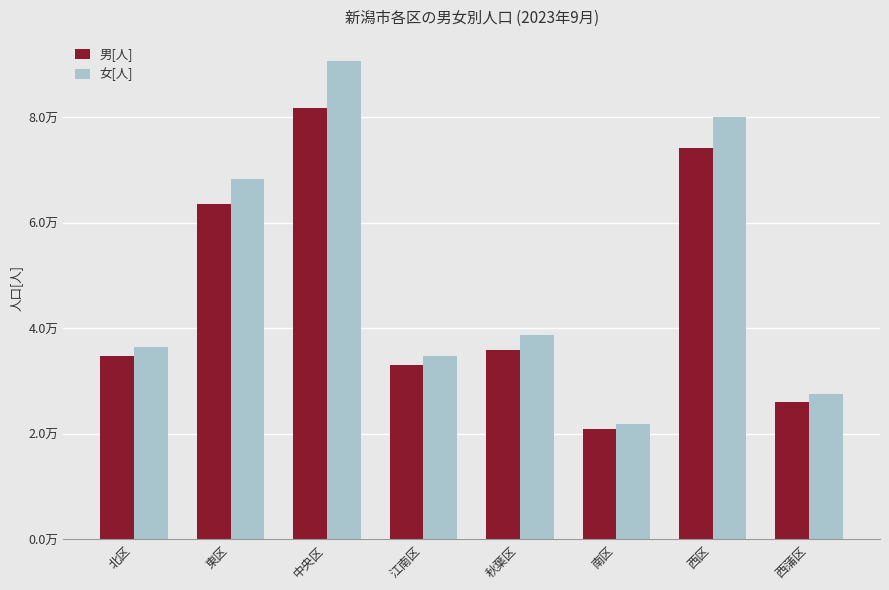

Are the bars grouped side by side (vs. stacked)?

Yes